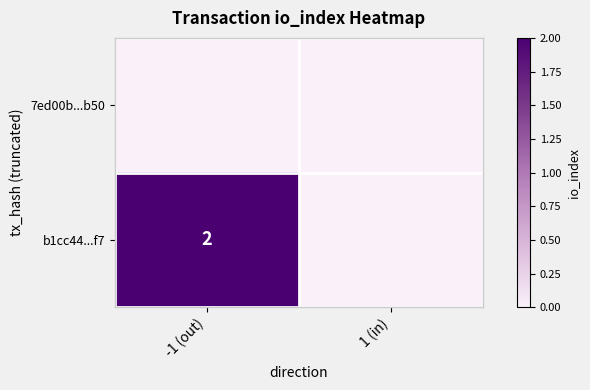

True or false: b1cc44...f7 has a value of 2 at -1 (out).

True